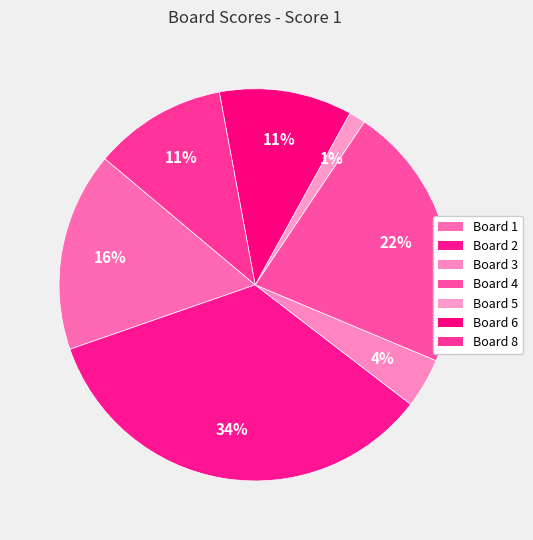

Which category has the biggest portion of the pie?

2